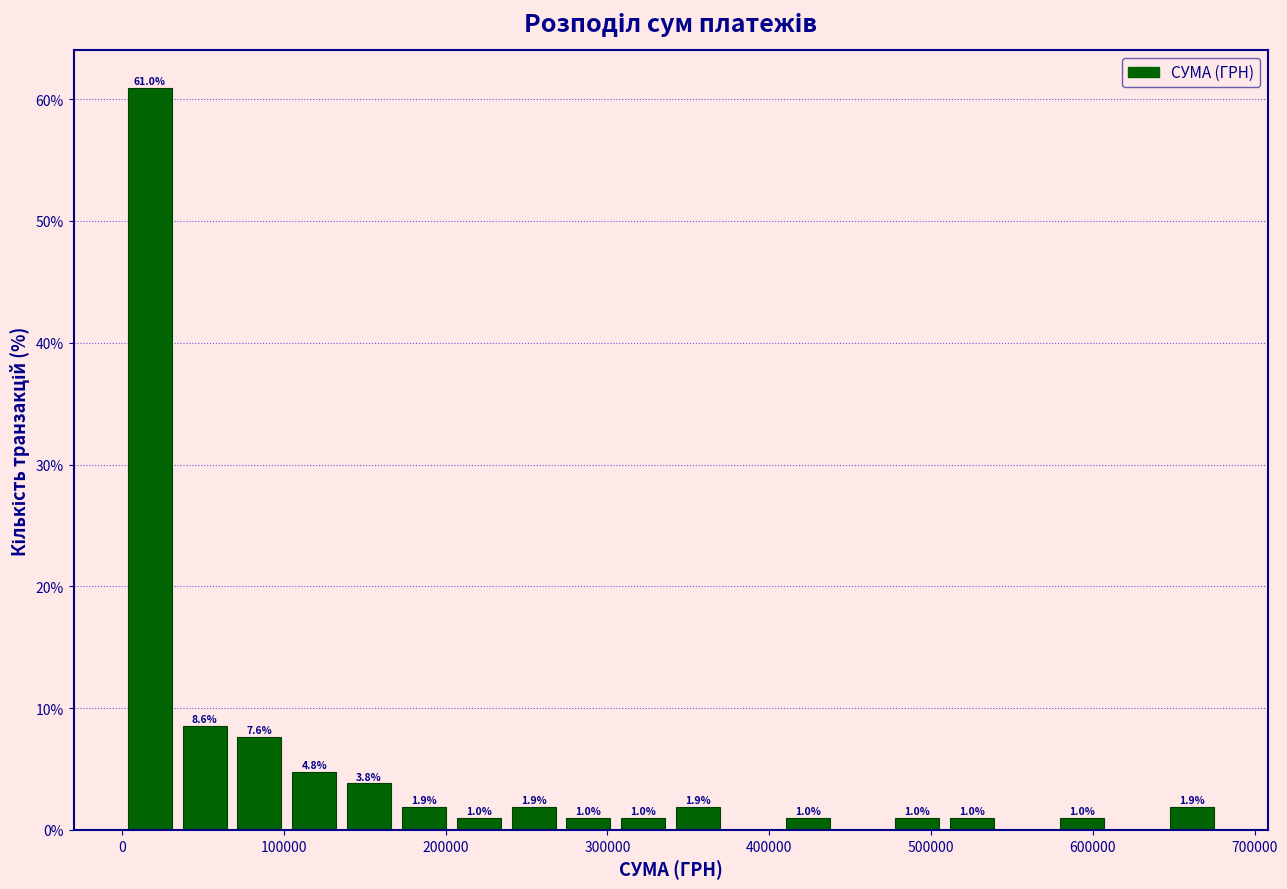

Read against the x-axis, roughly where is the centre of the tallest bar?

20000